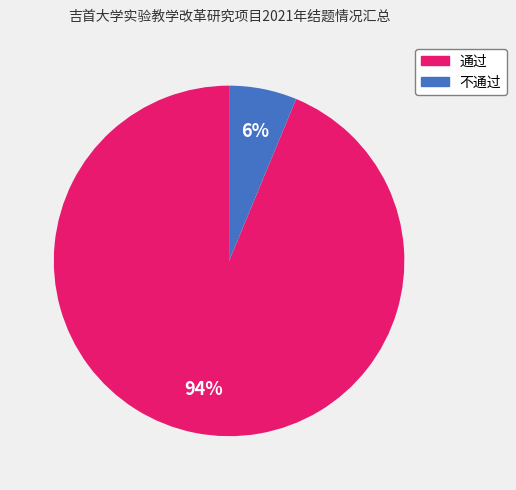

What is the smallest slice in the pie chart?

不通过